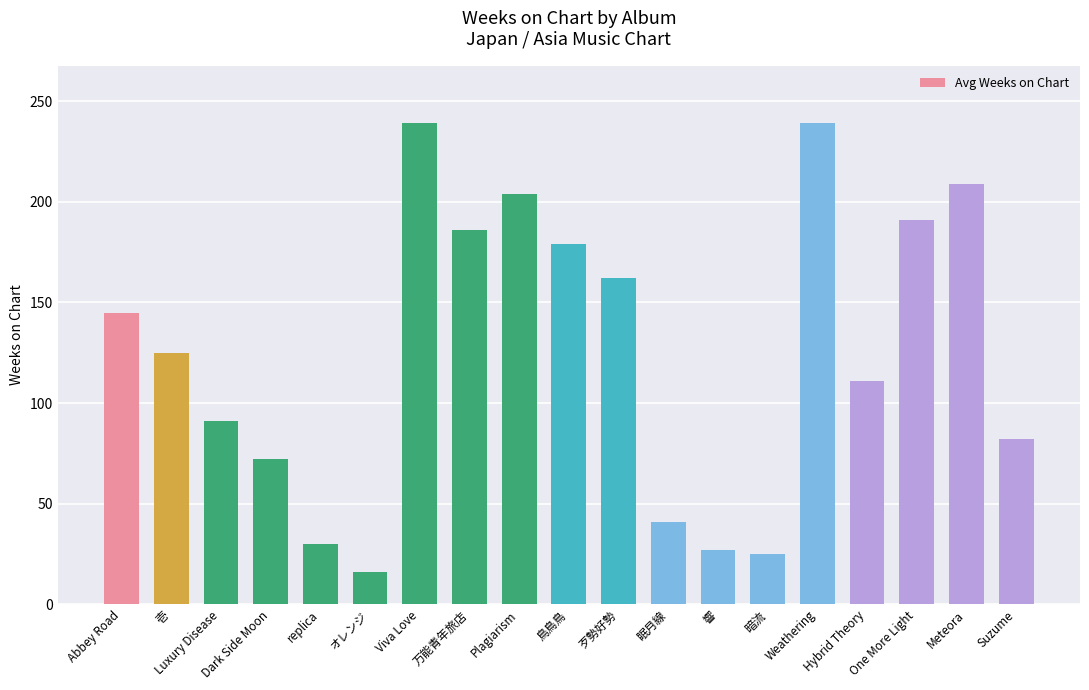

Which label corresponds to the smallest value in the chart?

オレンジ